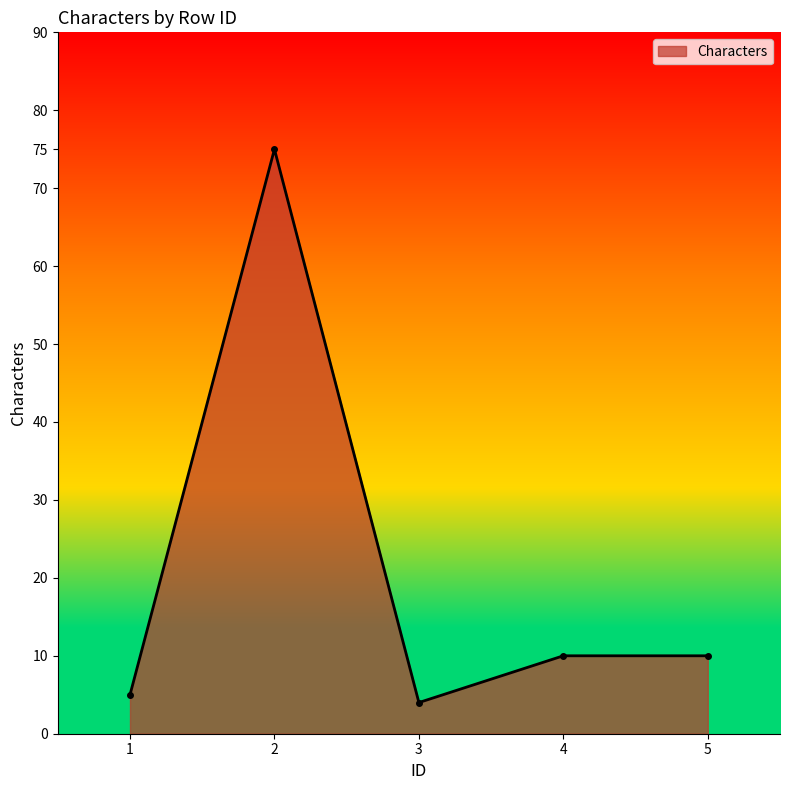

Which has a higher value, 1 or 2?

2